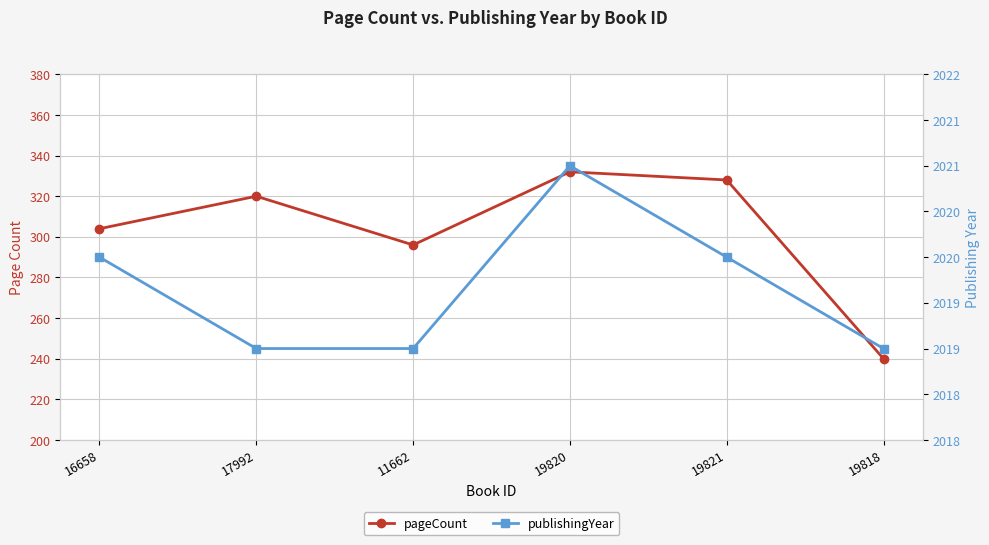

List the labels in order of publishingYear value, largest first.

19820, 16658, 19821, 17992, 11662, 19818